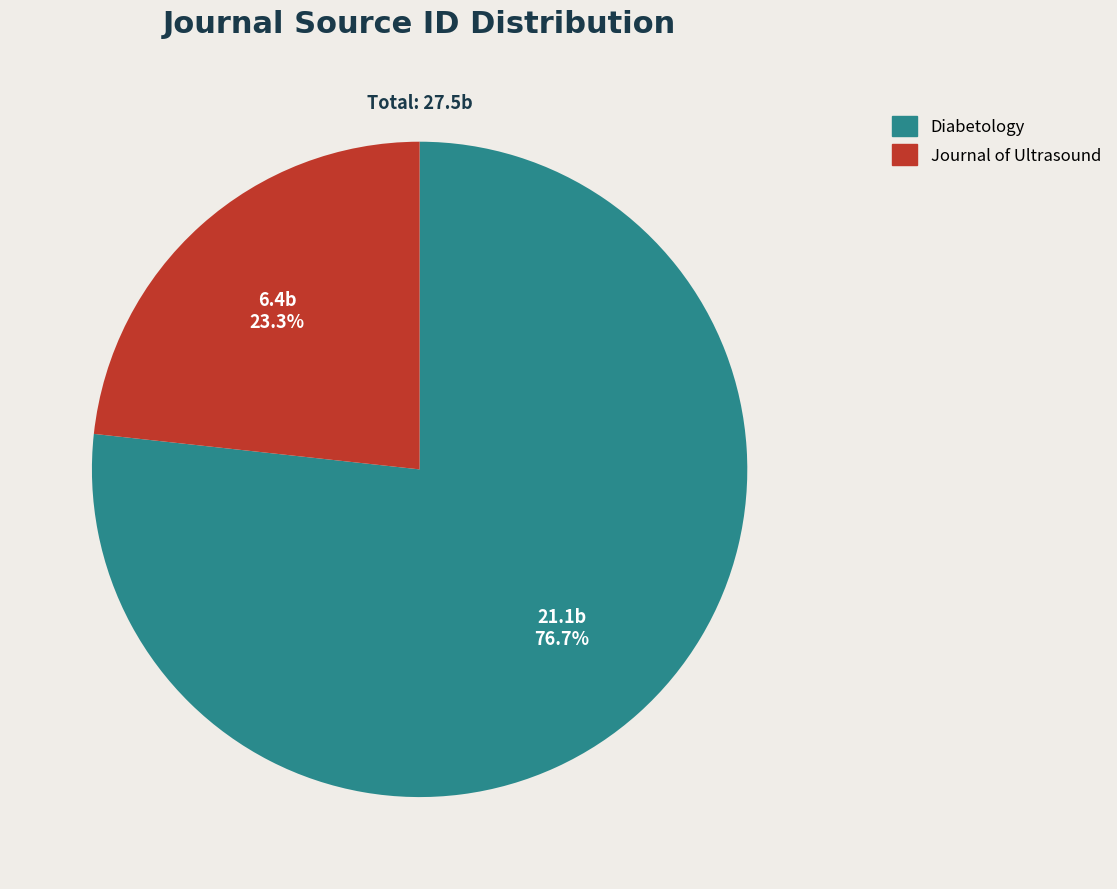

To the nearest percent, what is the difference between the Diabetology and Journal of Ultrasound slice percentages?

53%